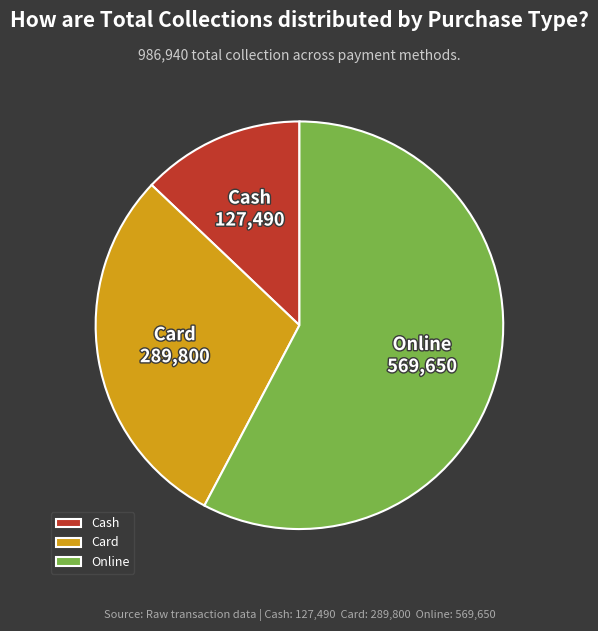

What is the ratio of the value at Cash to the value at Card?

0.4